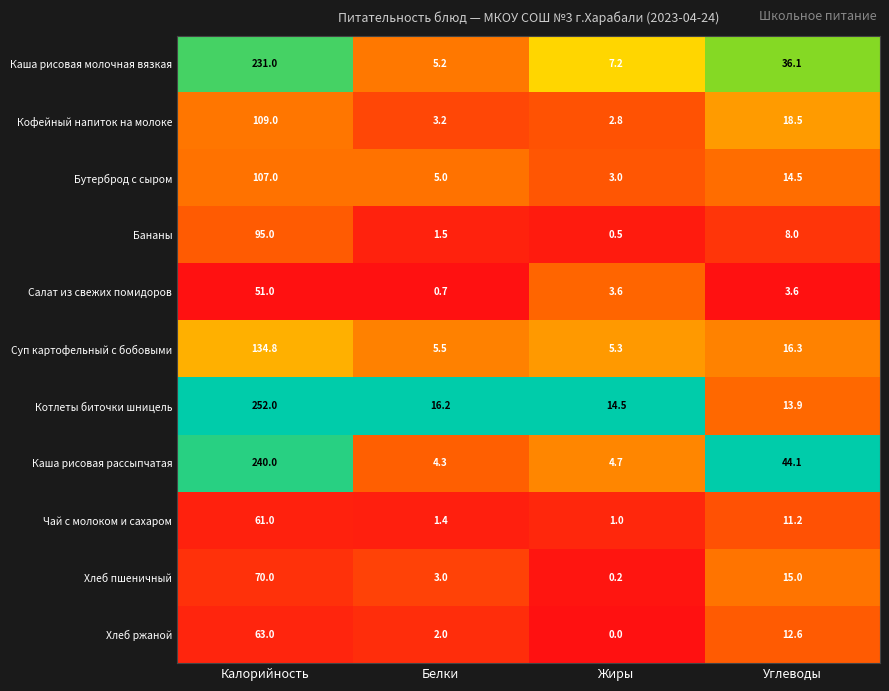

Which label corresponds to the smallest value in the chart?

Жиры